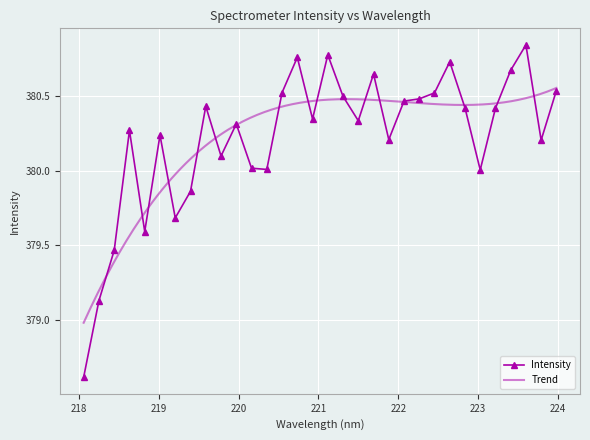

What is the smallest value displayed?

378.6